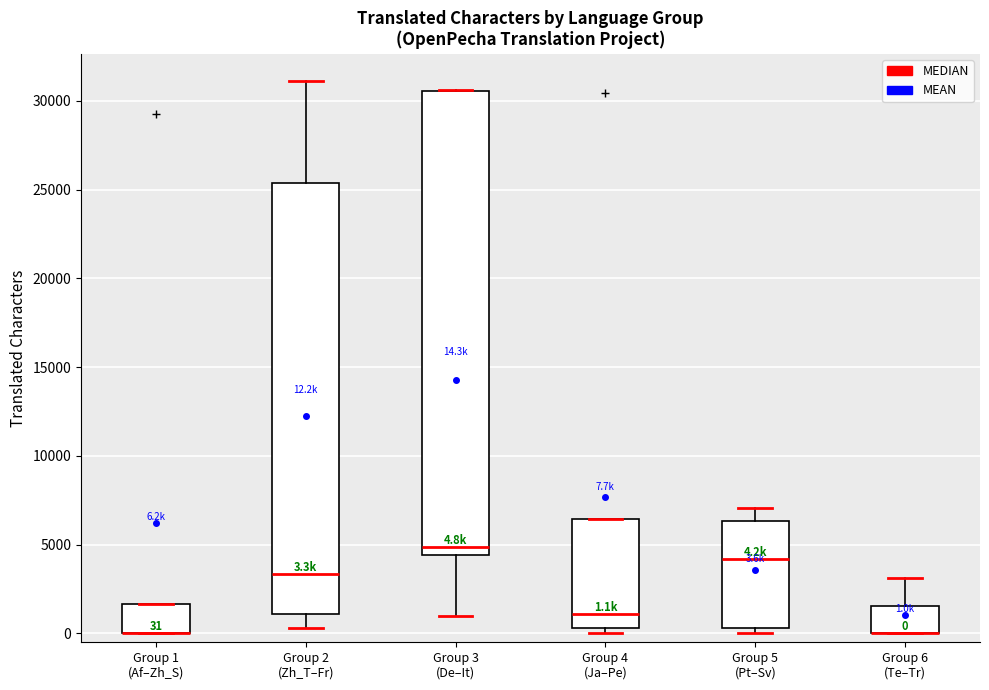

Comparing the boxes themselves (not the whiskers), which one is the tallest?

Group 3 (De–It)